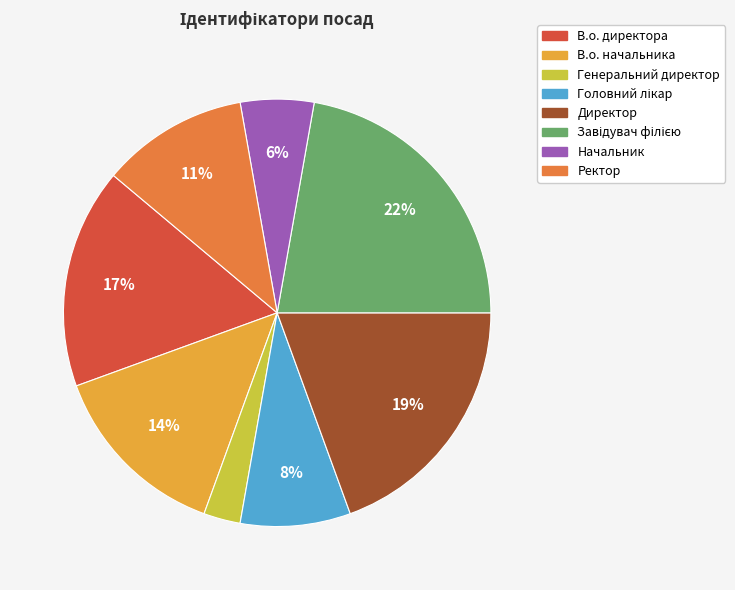

Between В.о. директора and В.о. начальника, which is larger?

В.о. директора